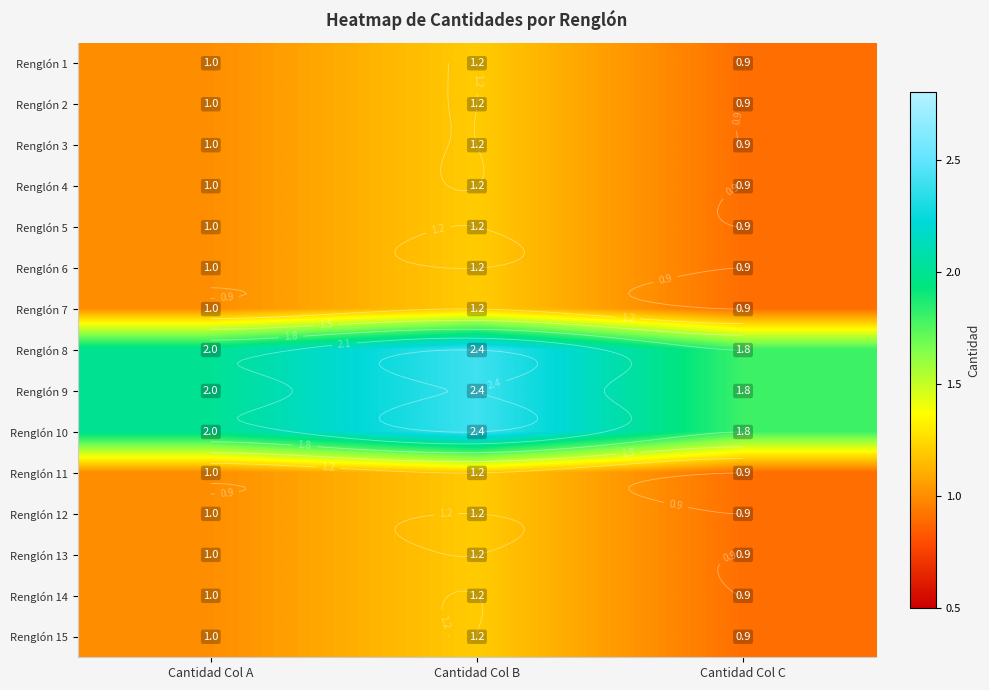

How many Renglón 13 values are between 0 and 1?

2